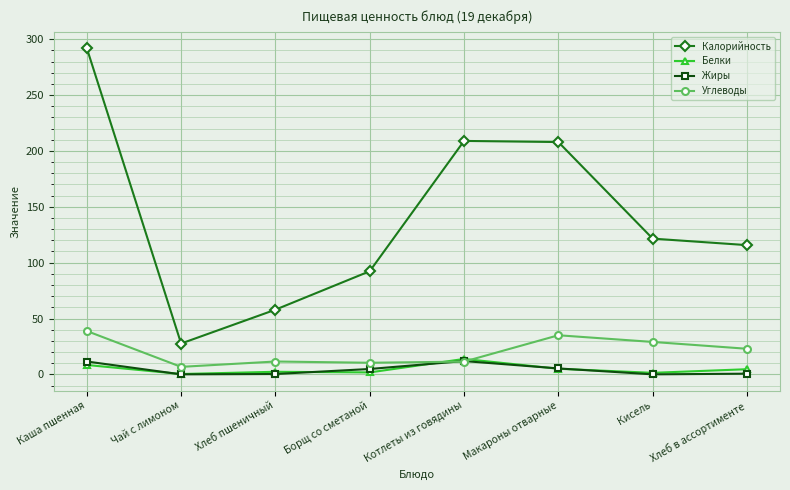

What is the label of the 3rd point from the left?

Хлеб пшеничный